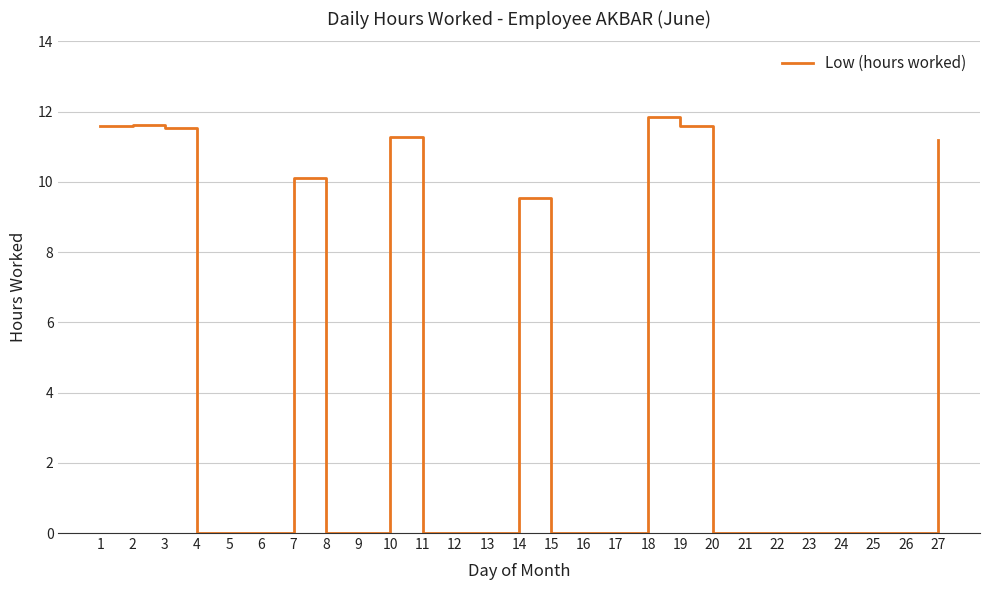

What is the greatest value displayed?

11.8